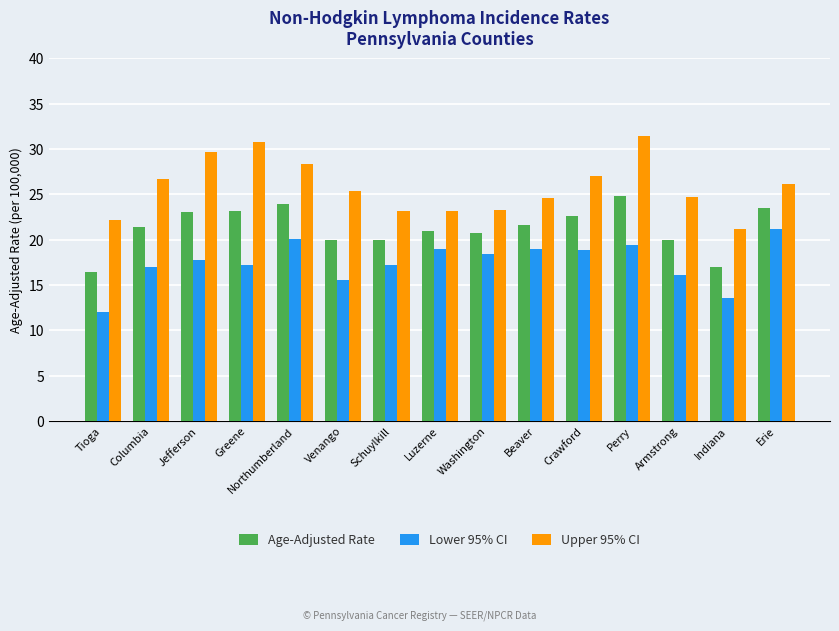

What is the label of the 4th bar from the right?

Perry